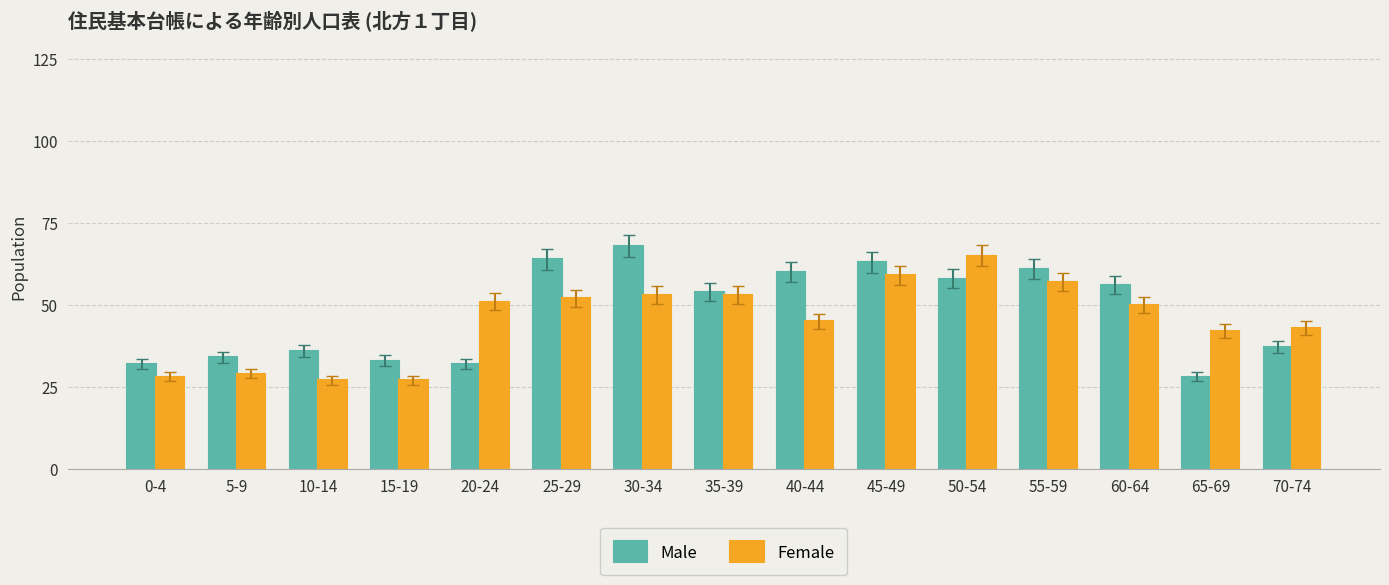

Is the value of Female at 40-44 greater than the value of Male at 35-39?

No